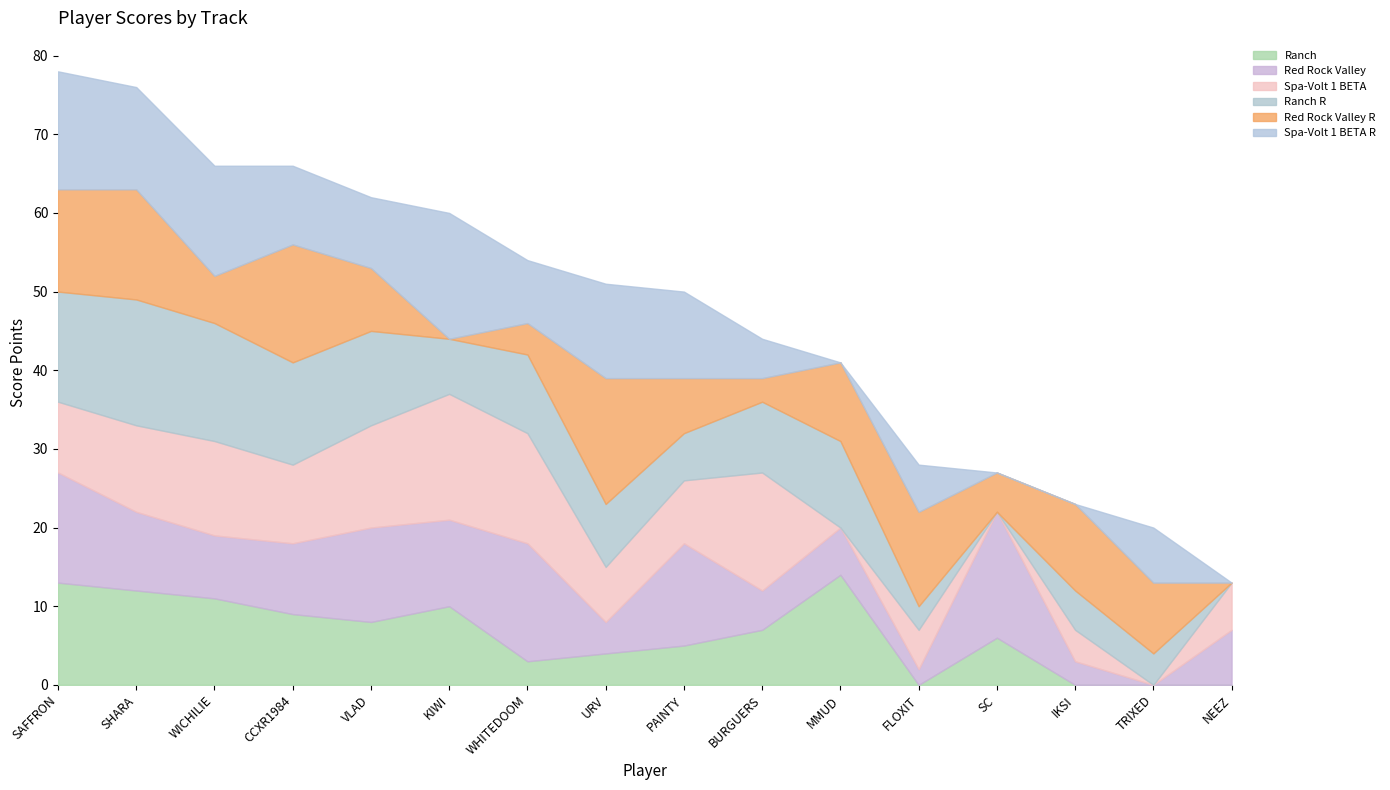

Does the chart display data point markers on the line(s)?

No